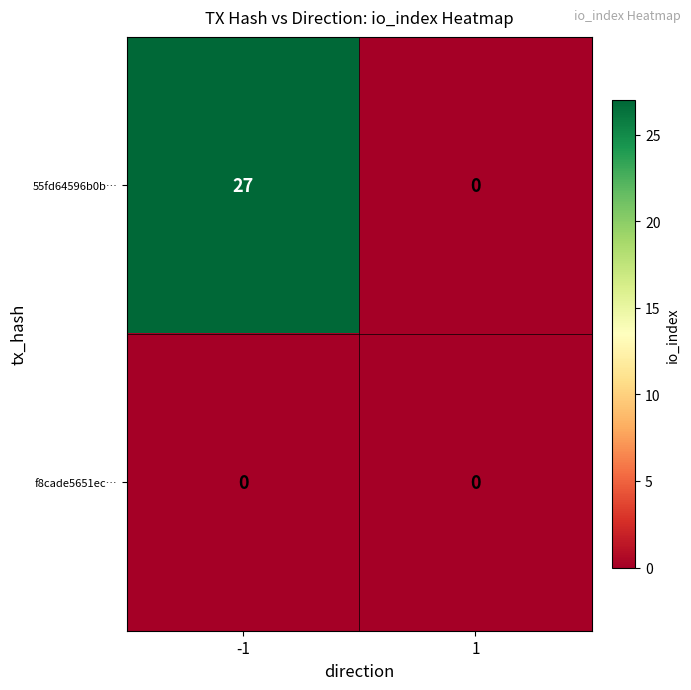

The value of 55fd64596b0b… at 1 is 0. True or false?

True